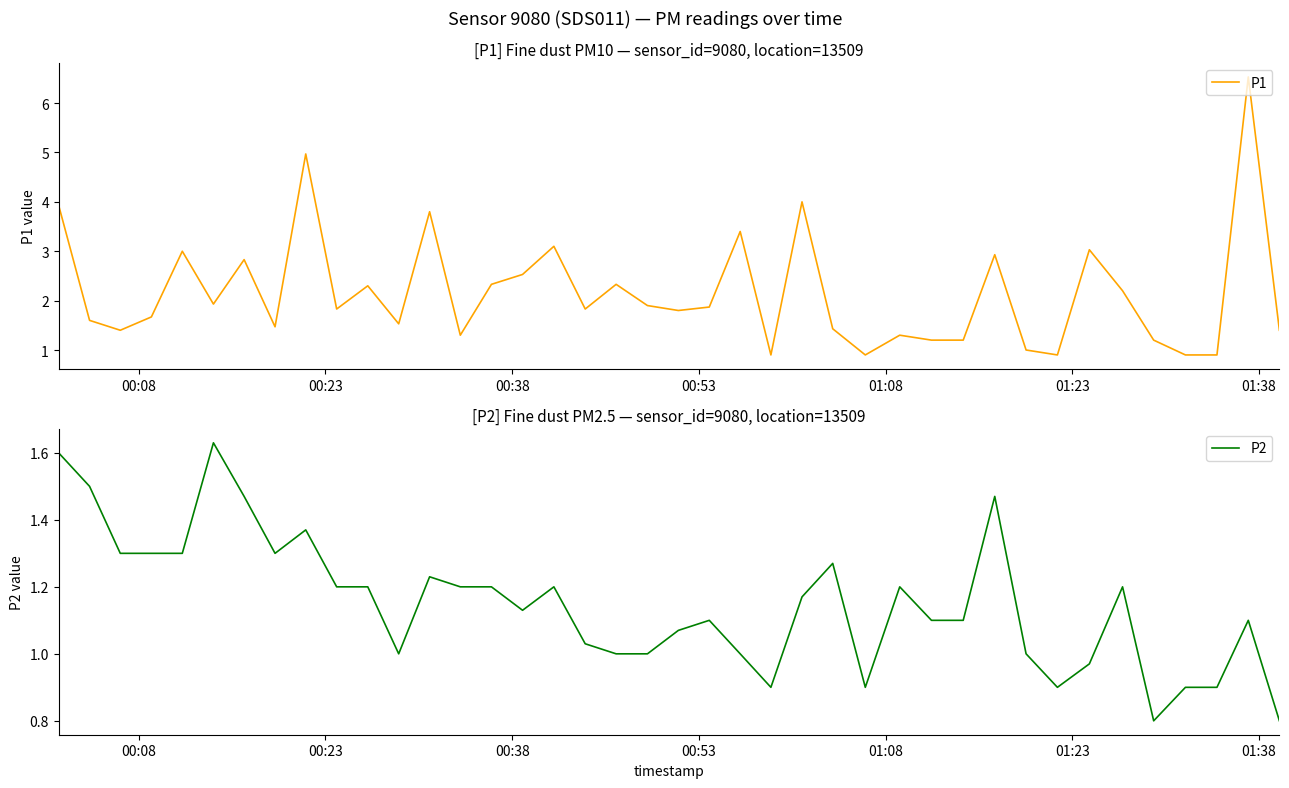

Count the number of data series in this chart.

2